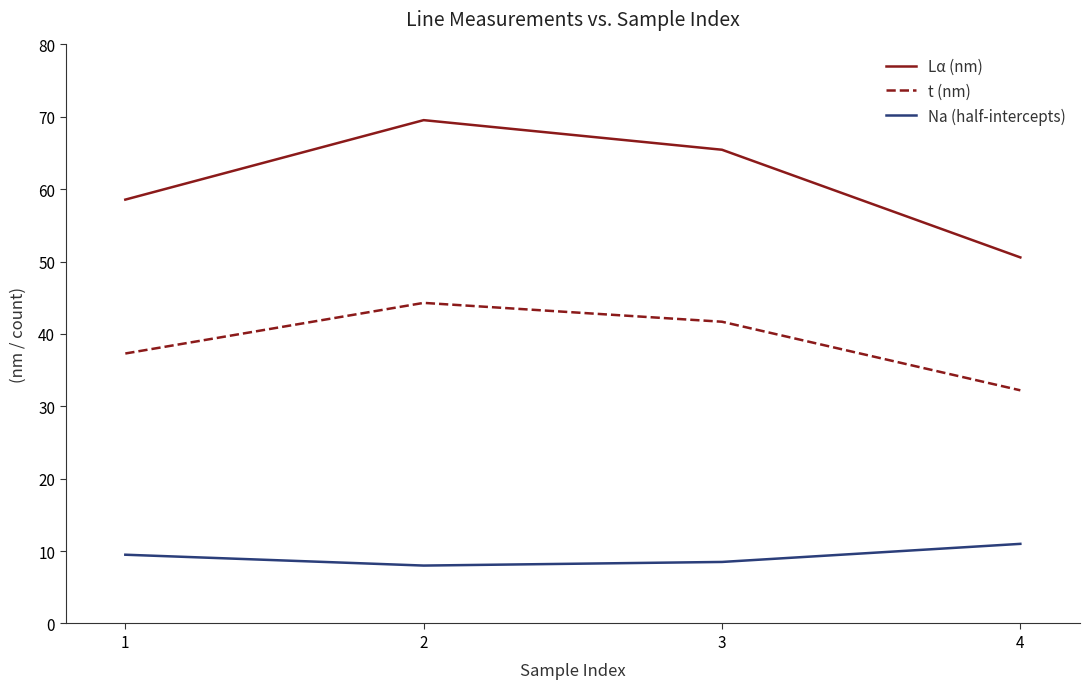

Which series has the largest total across all categories?

Lα (nm)